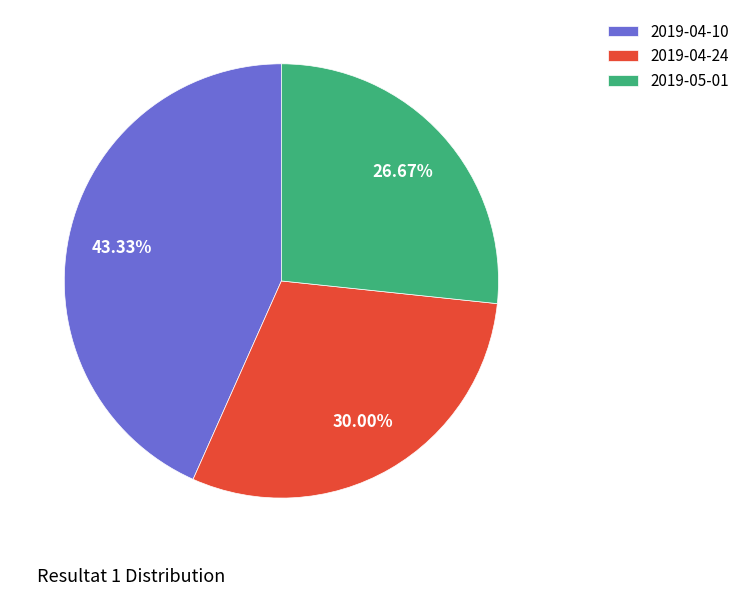

Is there any slice that represents more than half of the pie?

No